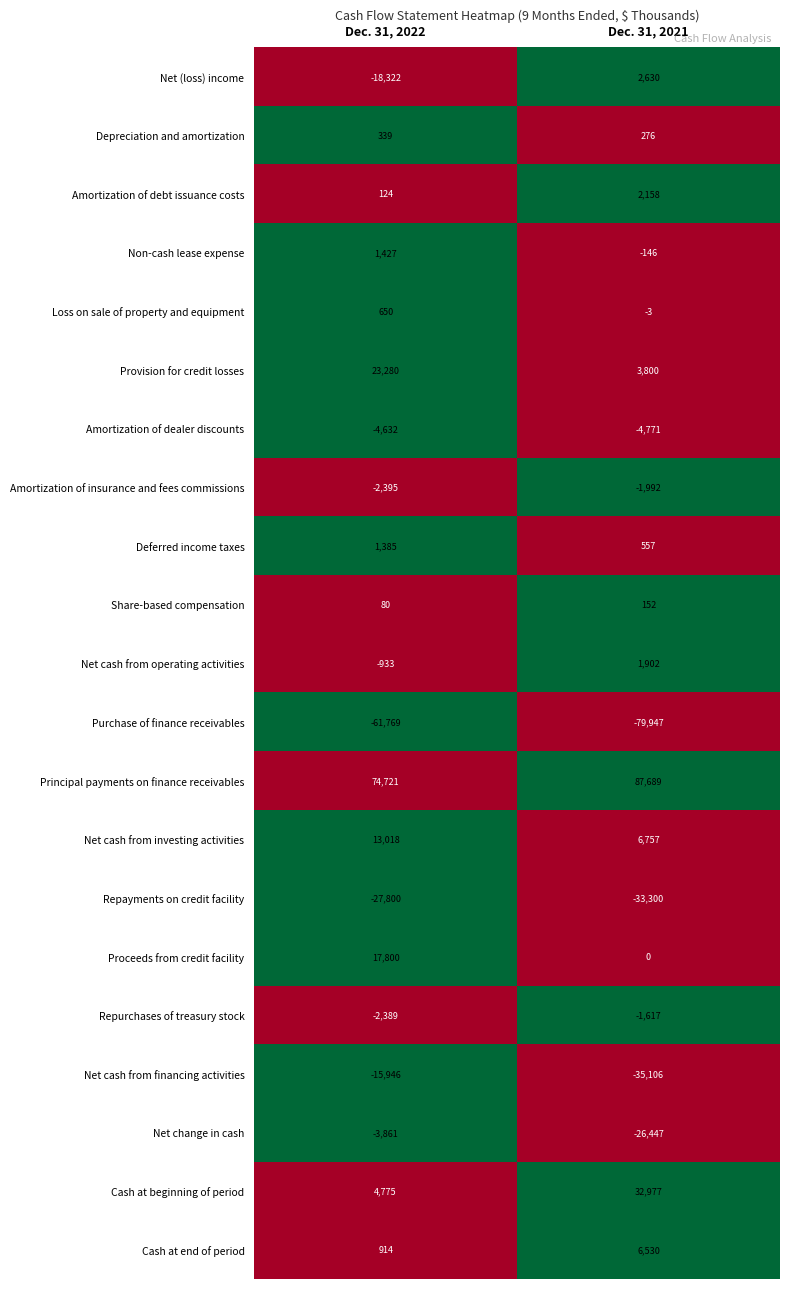

The Repayments on credit facility series shows -38085 at Dec. 31, 2022. True or false?

False